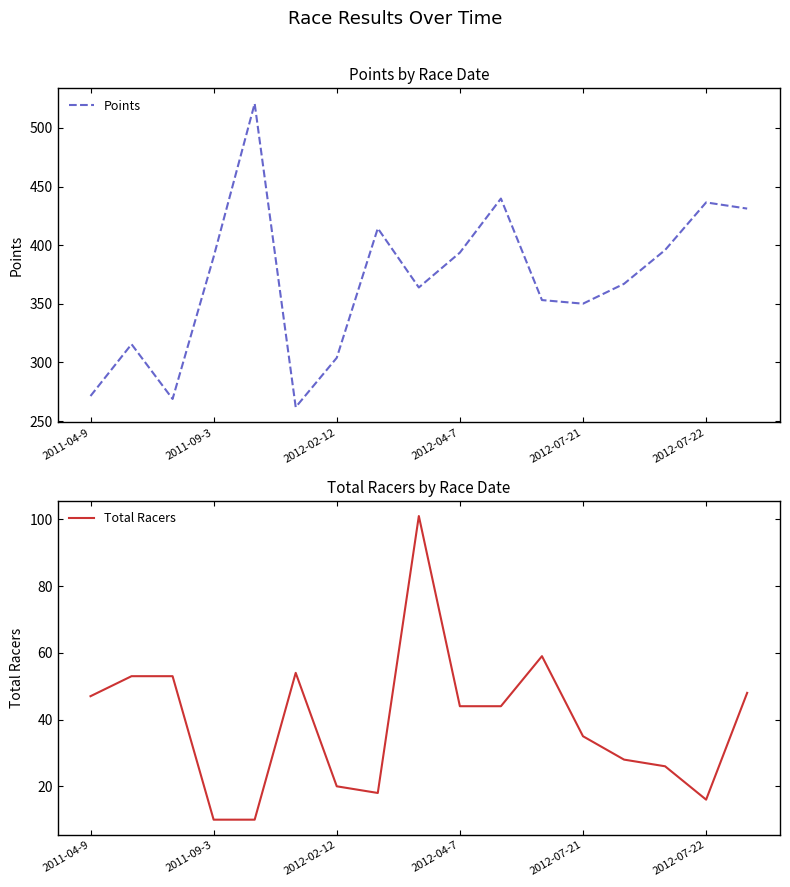

What is the lowest value of the Points series?

261.9